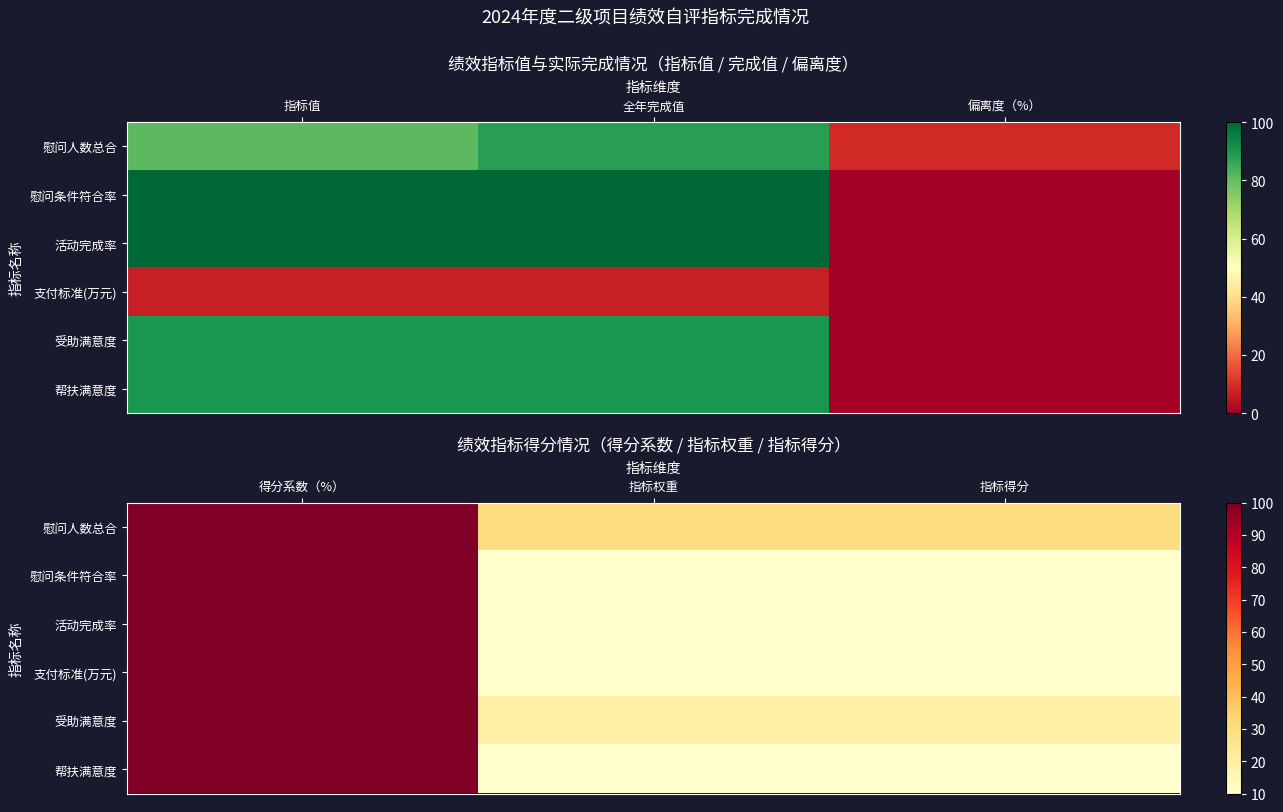

How many data points in 受助满意度 are above 20?

1